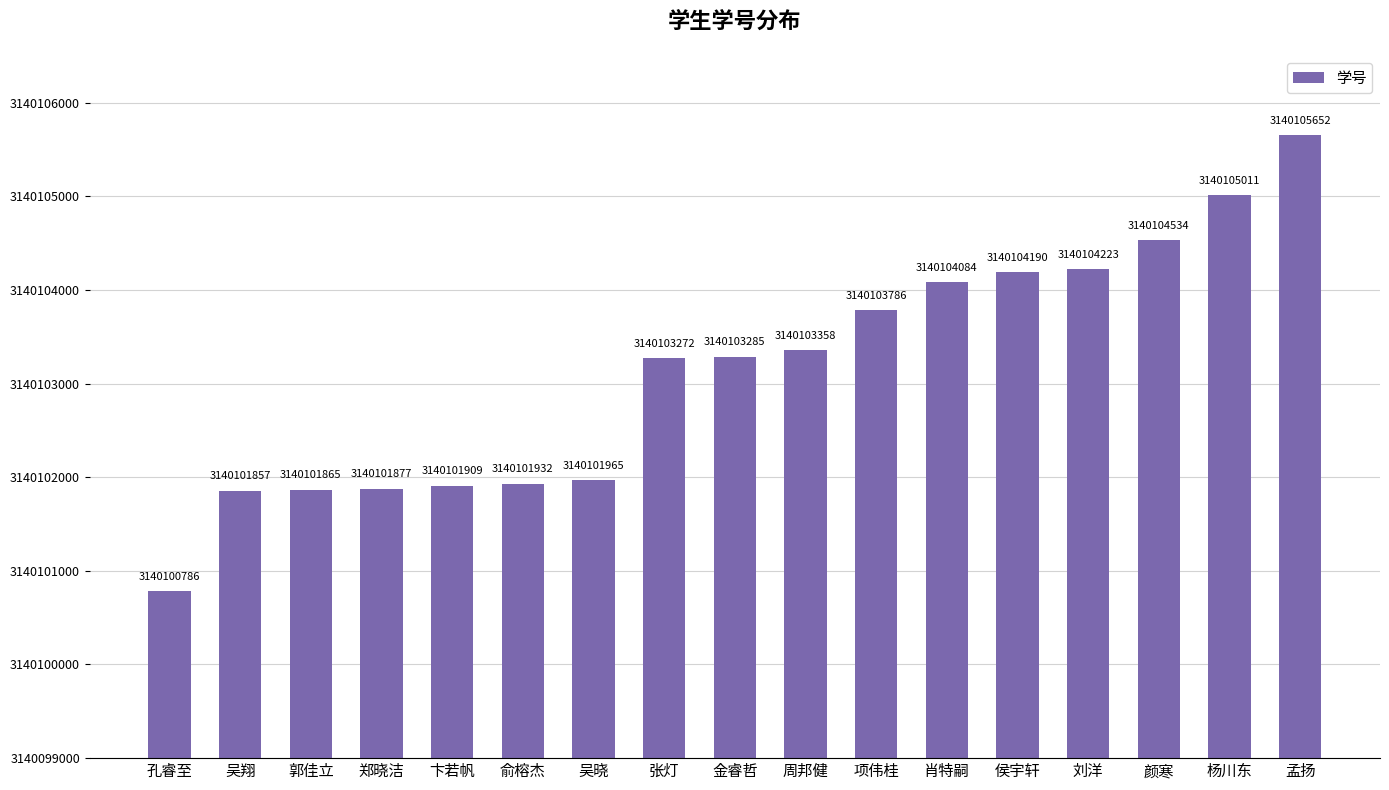

What is the label of the 2nd bar from the left?

吴翔